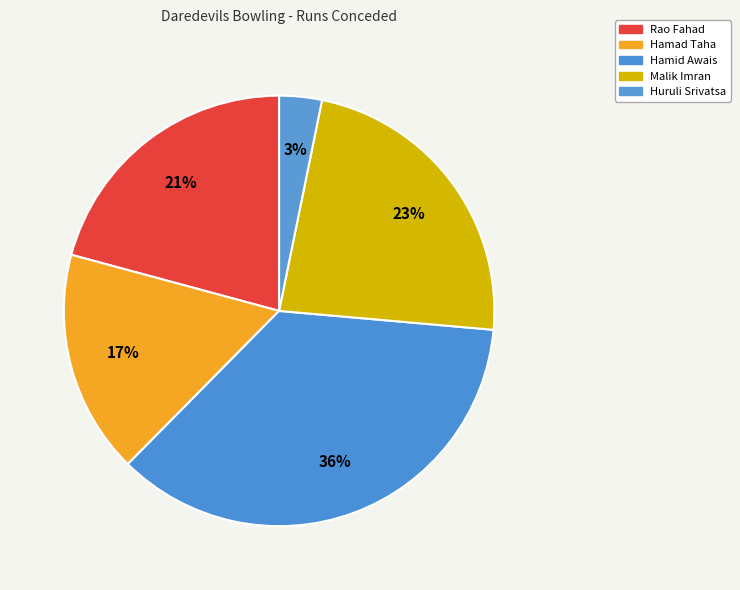

How many slices are in this pie chart?

5